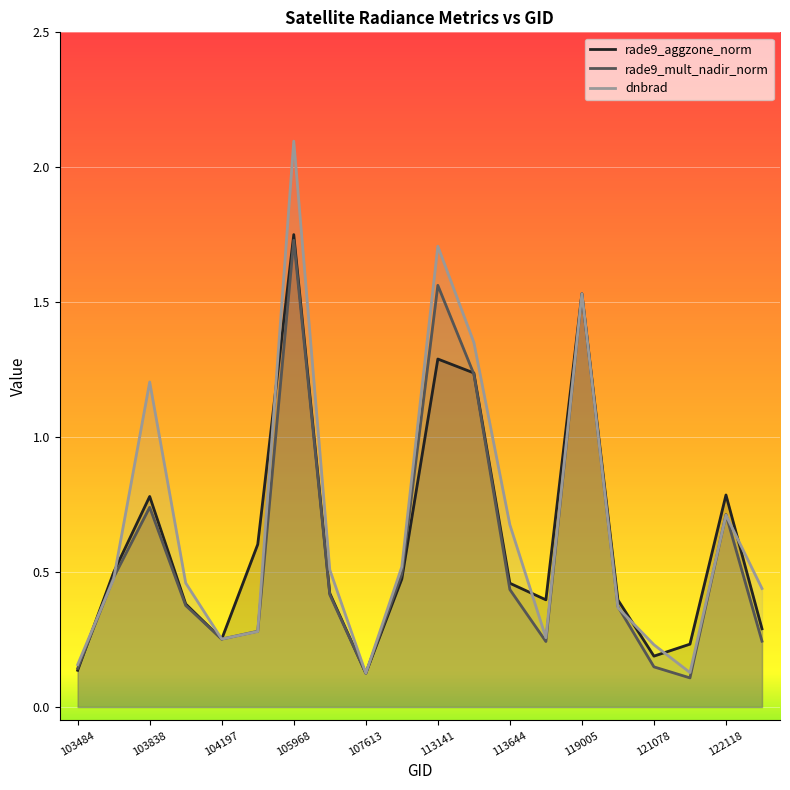

Which series has the widest spread of values?

dnbrad